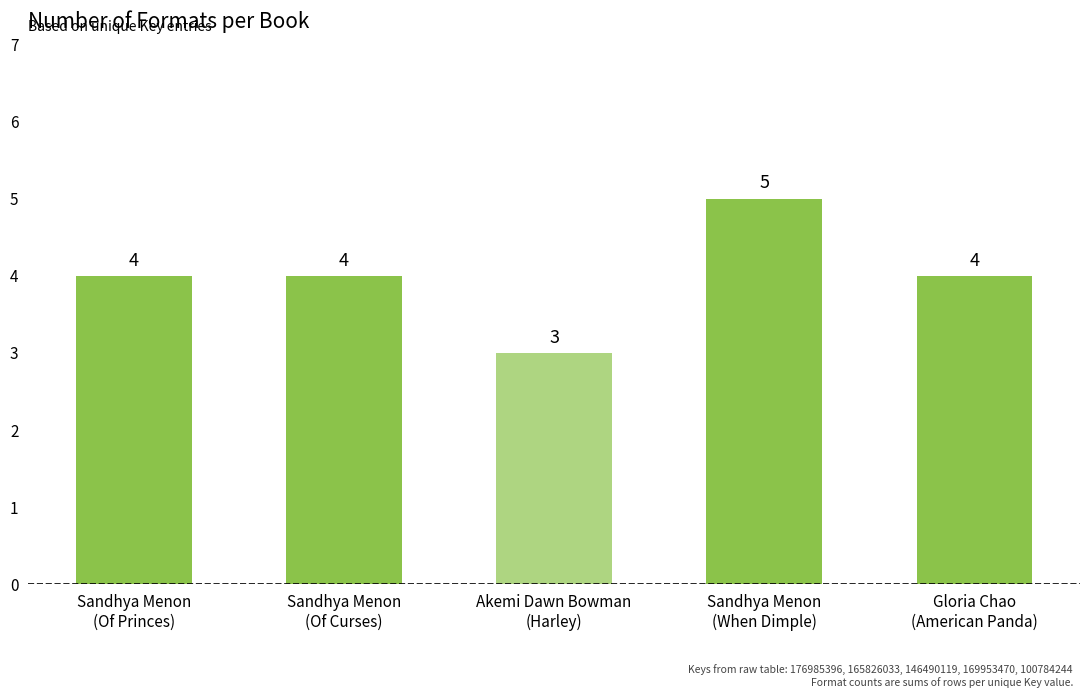

Which label corresponds to the smallest value in the chart?

Akemi Dawn Bowman
(Harley)